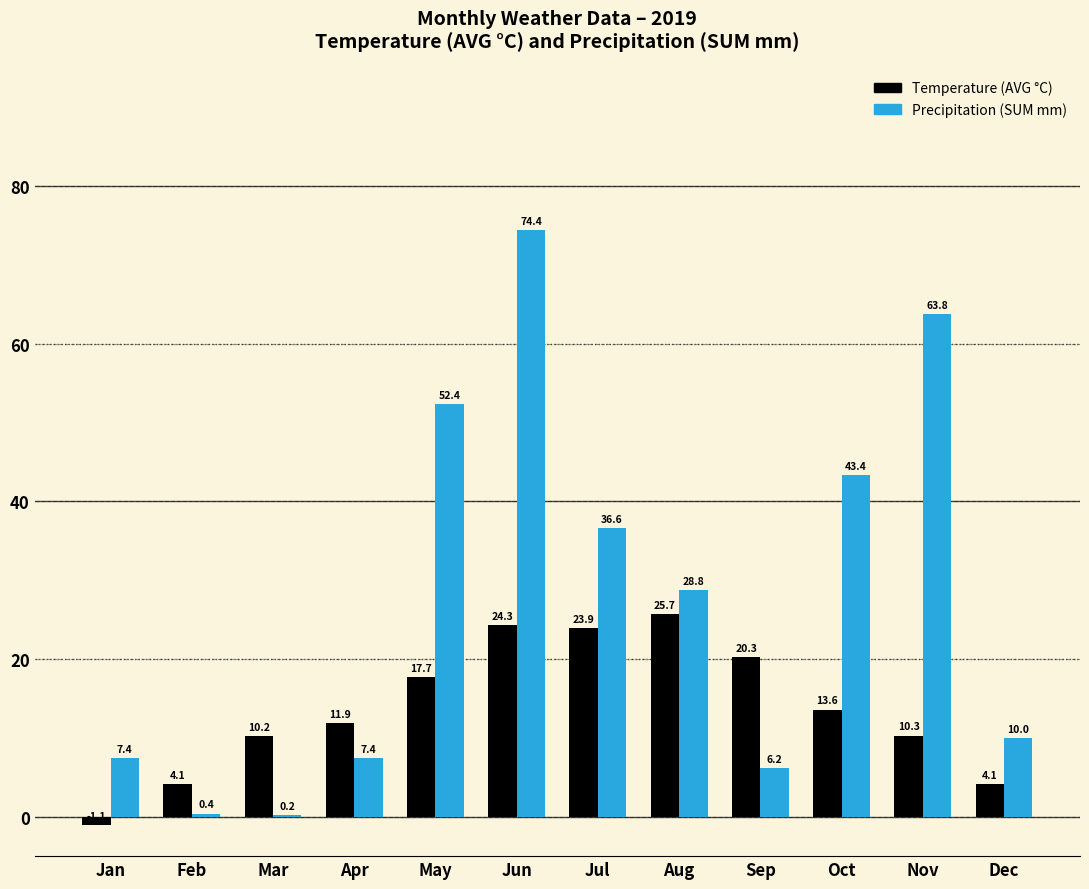

At which category is the sum across all series the highest?

Jun